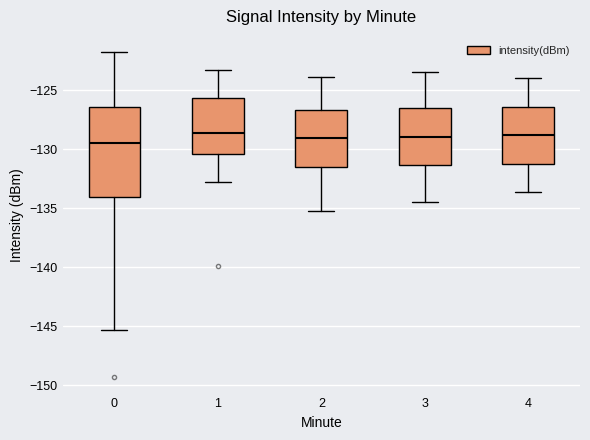

Reading left to right, read every box against the y-axis: the position of its median line, the range the box covers, and the ends of its whiskers. The values are not printed on the chart, so give them approximately, as read against the axis.

0: median -129.5, box -134.0 to -126.5, whiskers -145.5 to -122.0
1: median -128.5, box -130.5 to -125.5, whiskers -133.0 to -123.5
2: median -129.0, box -131.5 to -126.5, whiskers -135.0 to -124.0
3: median -129.0, box -131.5 to -126.5, whiskers -134.5 to -123.5
4: median -129.0, box -131.0 to -126.5, whiskers -133.5 to -124.0